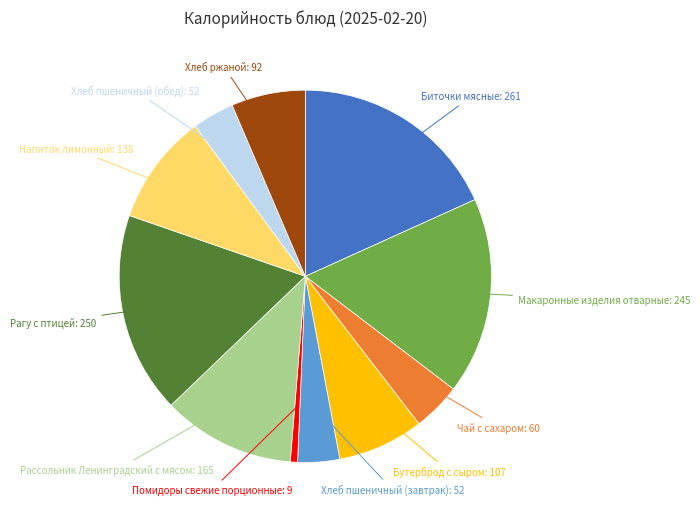

Does any single category account for the majority?

No